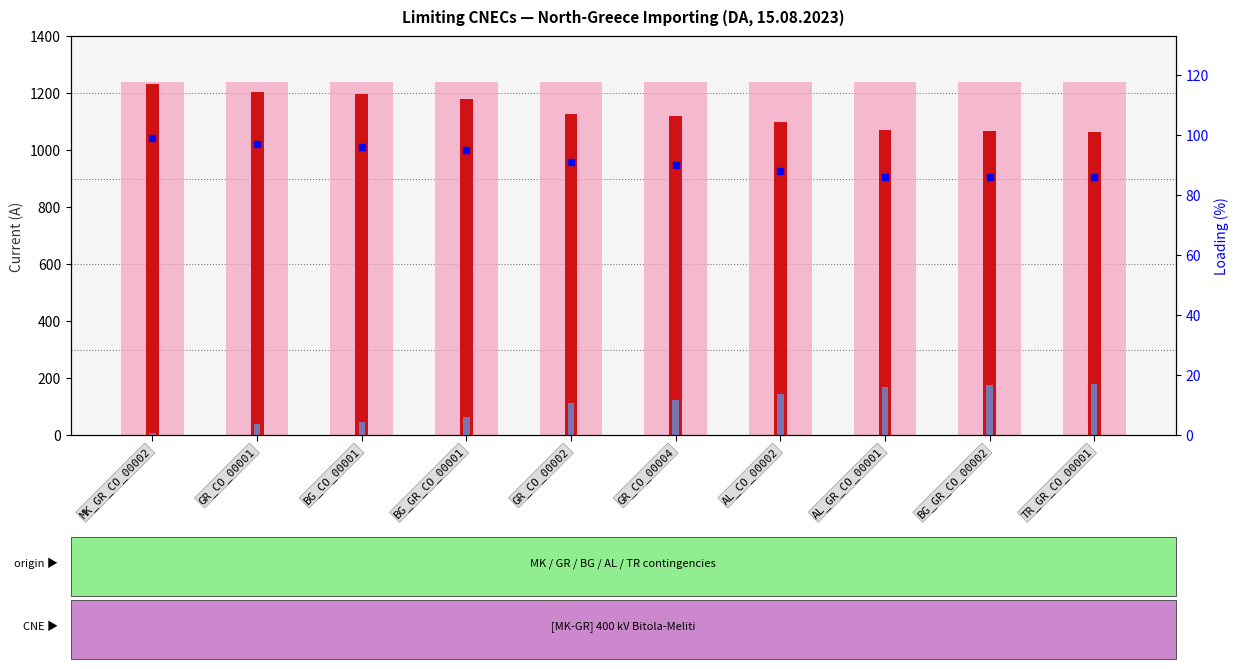

Which label corresponds to the largest value in the chart?

MK_GR_CO_00002